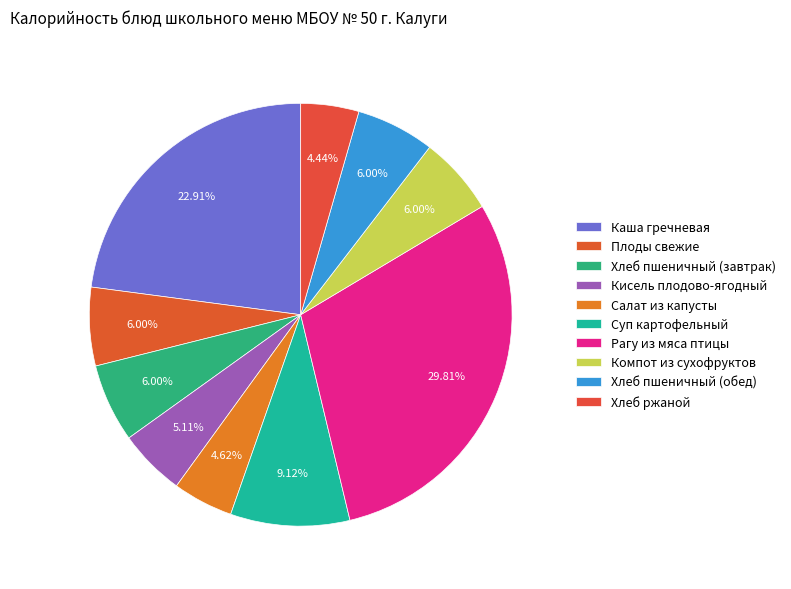

True or false: Хлеб пшеничный (завтрак) accounts for 6% of the total.

True